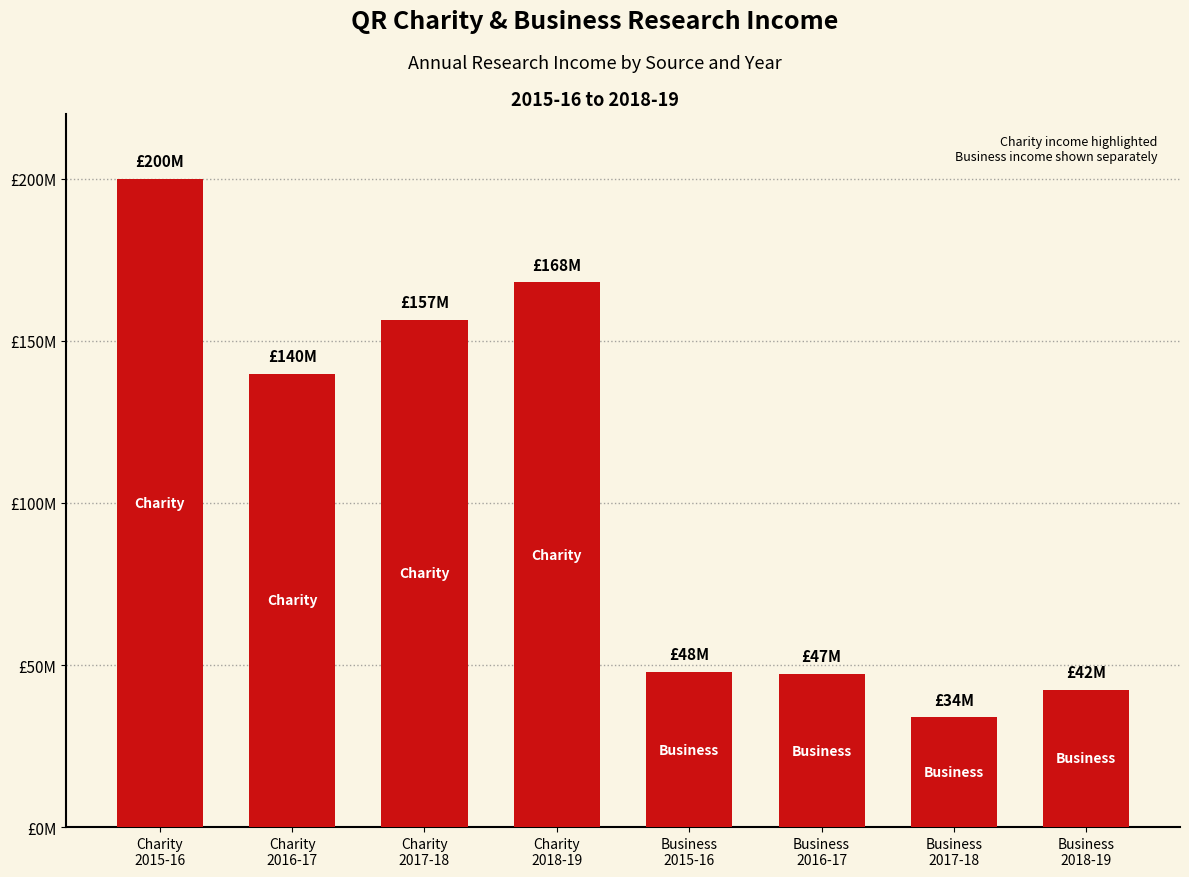

Are the bars horizontal?

No